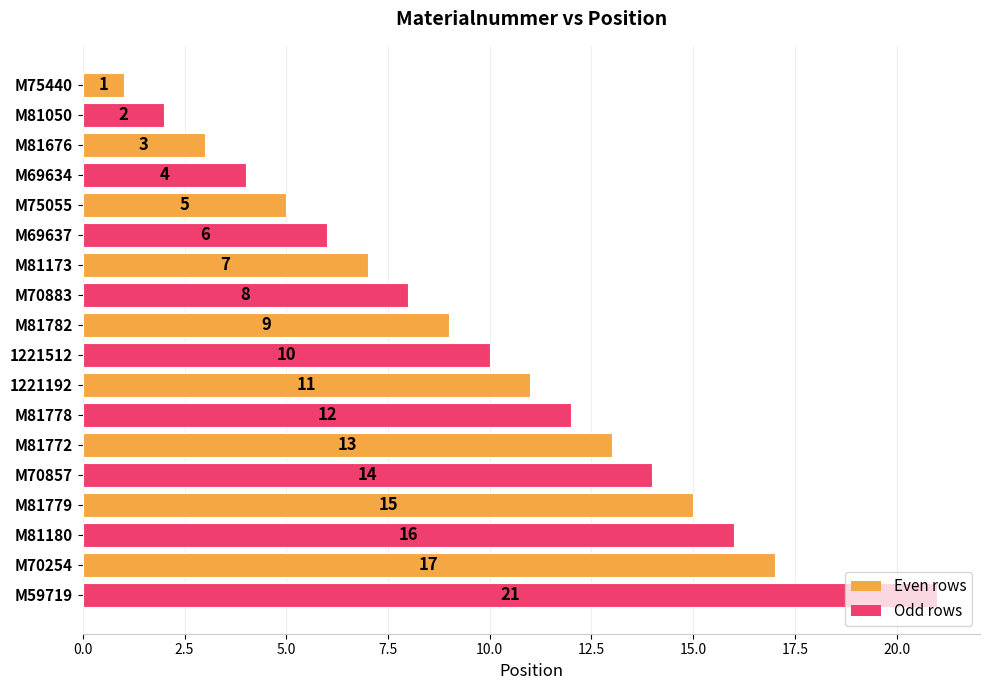

Rank the categories by value from highest to lowest.

M59719, M70254, M81180, M81779, M70857, M81772, M81778, 1221192, 1221512, M81782, M70883, M81173, M69637, M75055, M69634, M81676, M81050, M75440